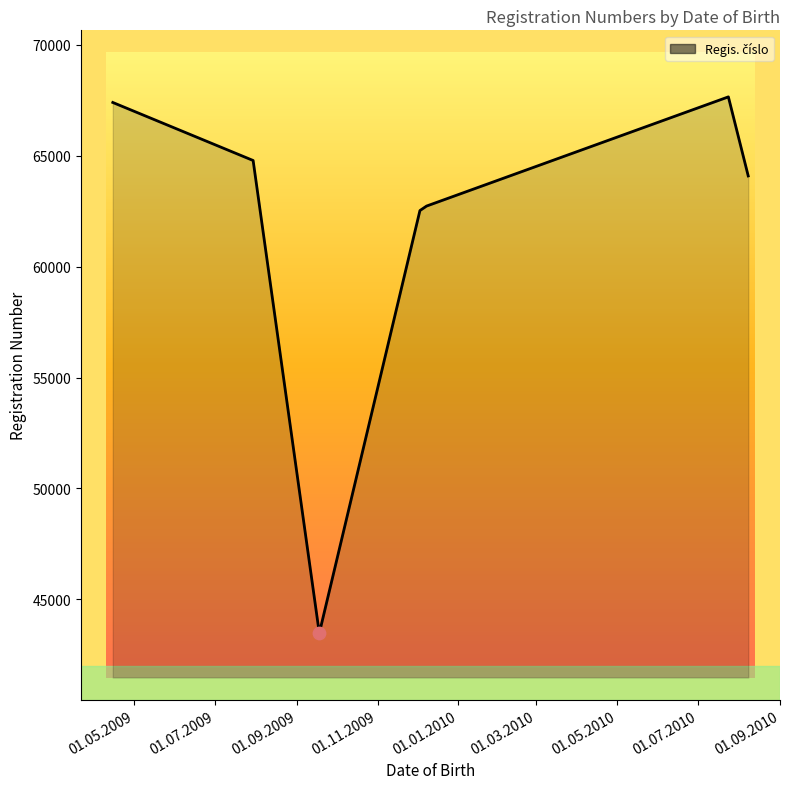

What is the sum of all values?

432659